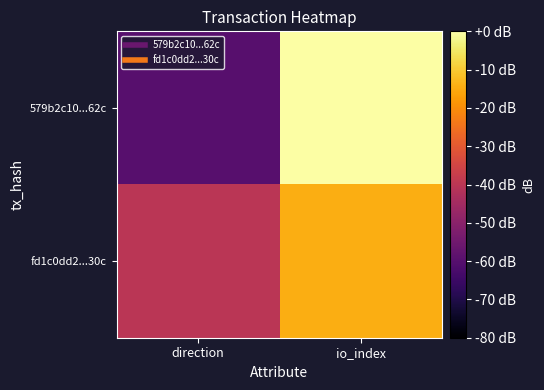

Which series has the largest range (max minus min)?

579b2c10...62c